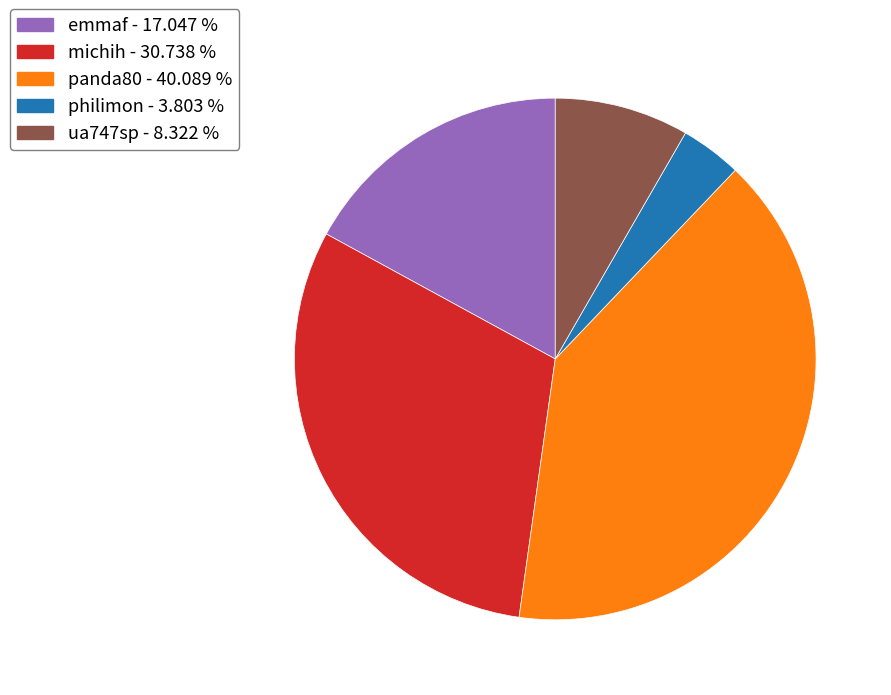

What is the smallest slice in the pie chart?

philimon